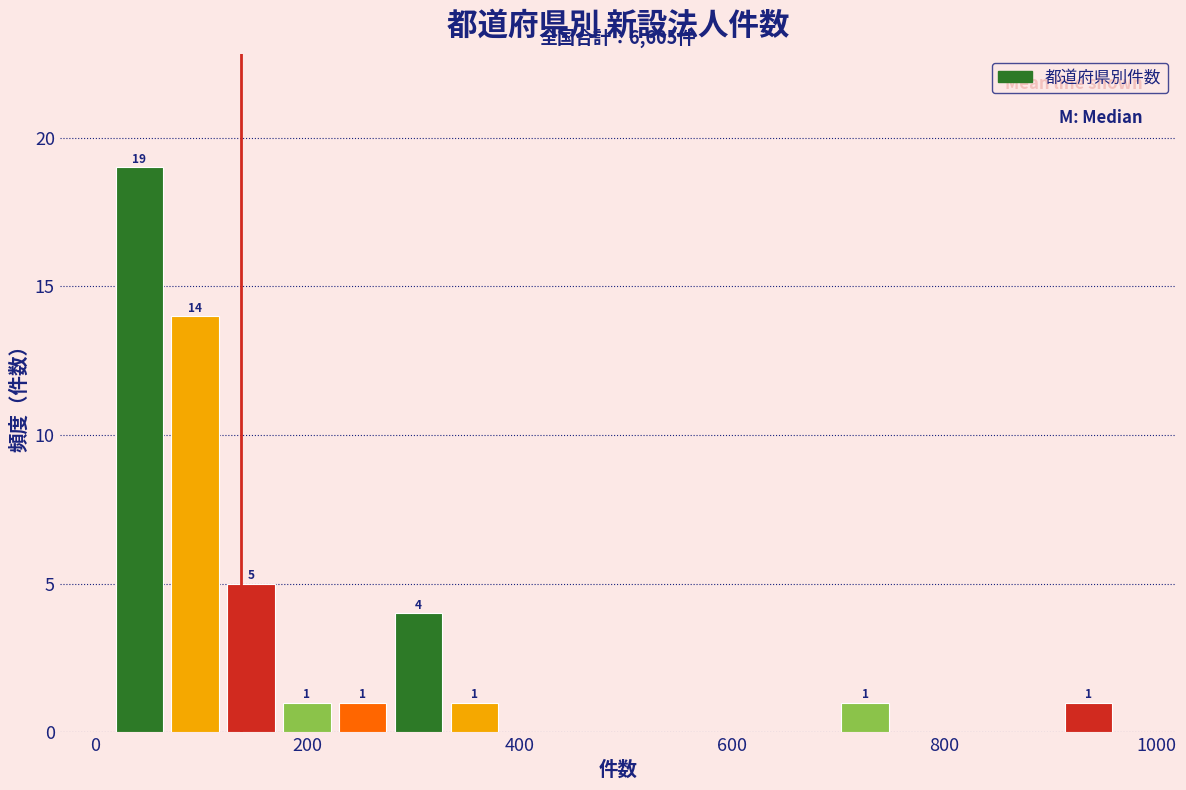

Read against the x-axis, roughly where is the centre of the tallest bar?

40